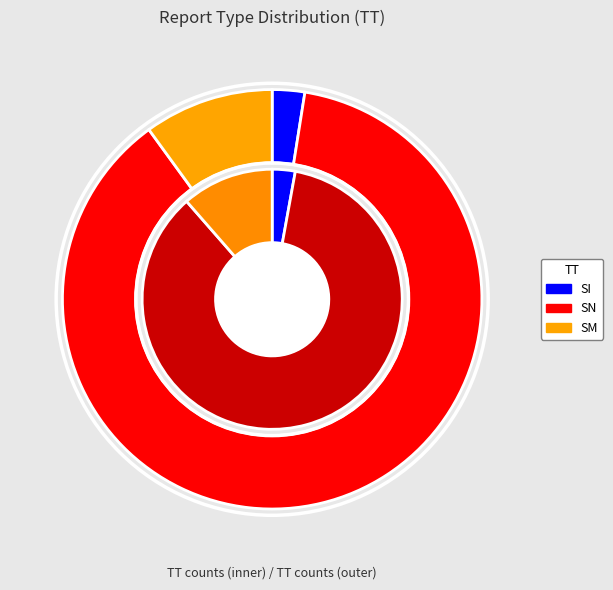

Which category has the smallest portion of the pie?

SI